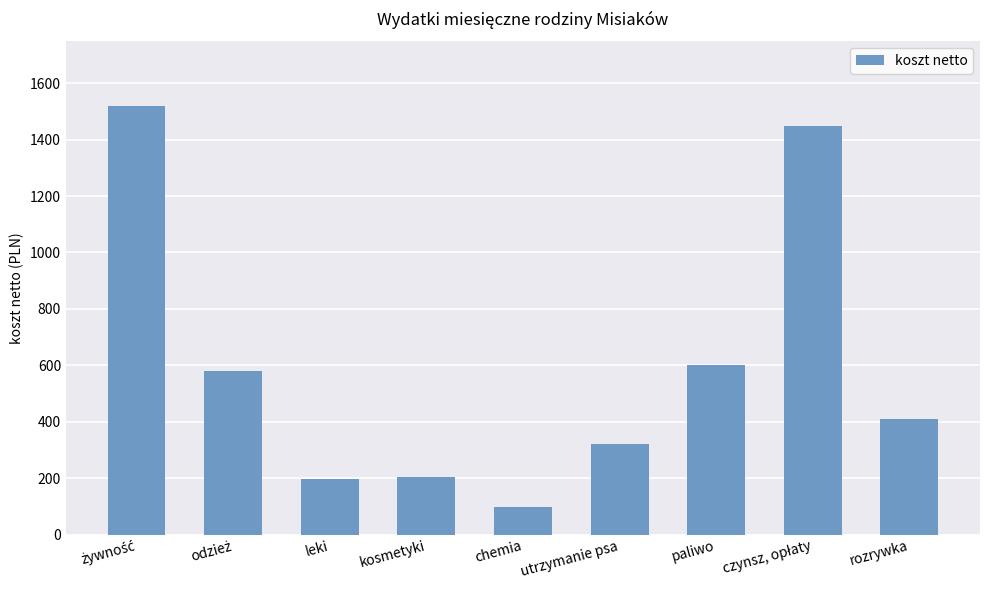

Reading right to left, transcribe all the data shown in this chart.

410	1450	600	320	98	205	196	580	1520